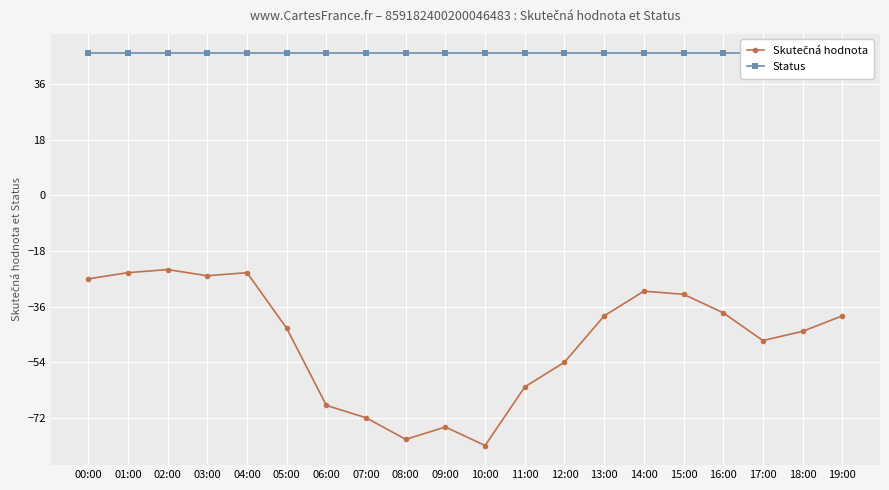

At how many categories does at least one series exceed 29?

20